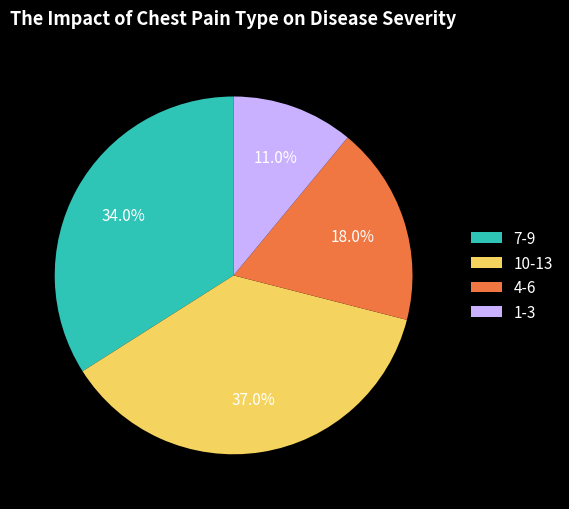

Rank the categories by value from lowest to highest.

1-3, 4-6, 7-9, 10-13